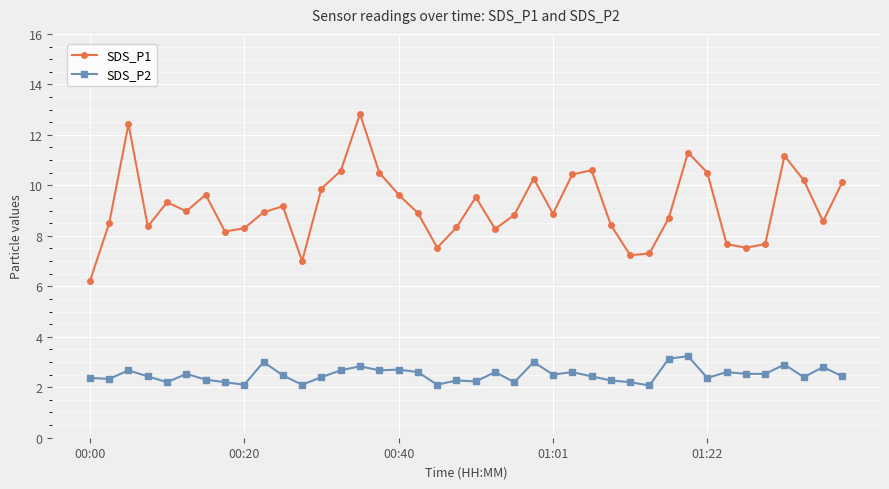

True or false: SDS_P2 and SDS_P1 cross at least once.

False